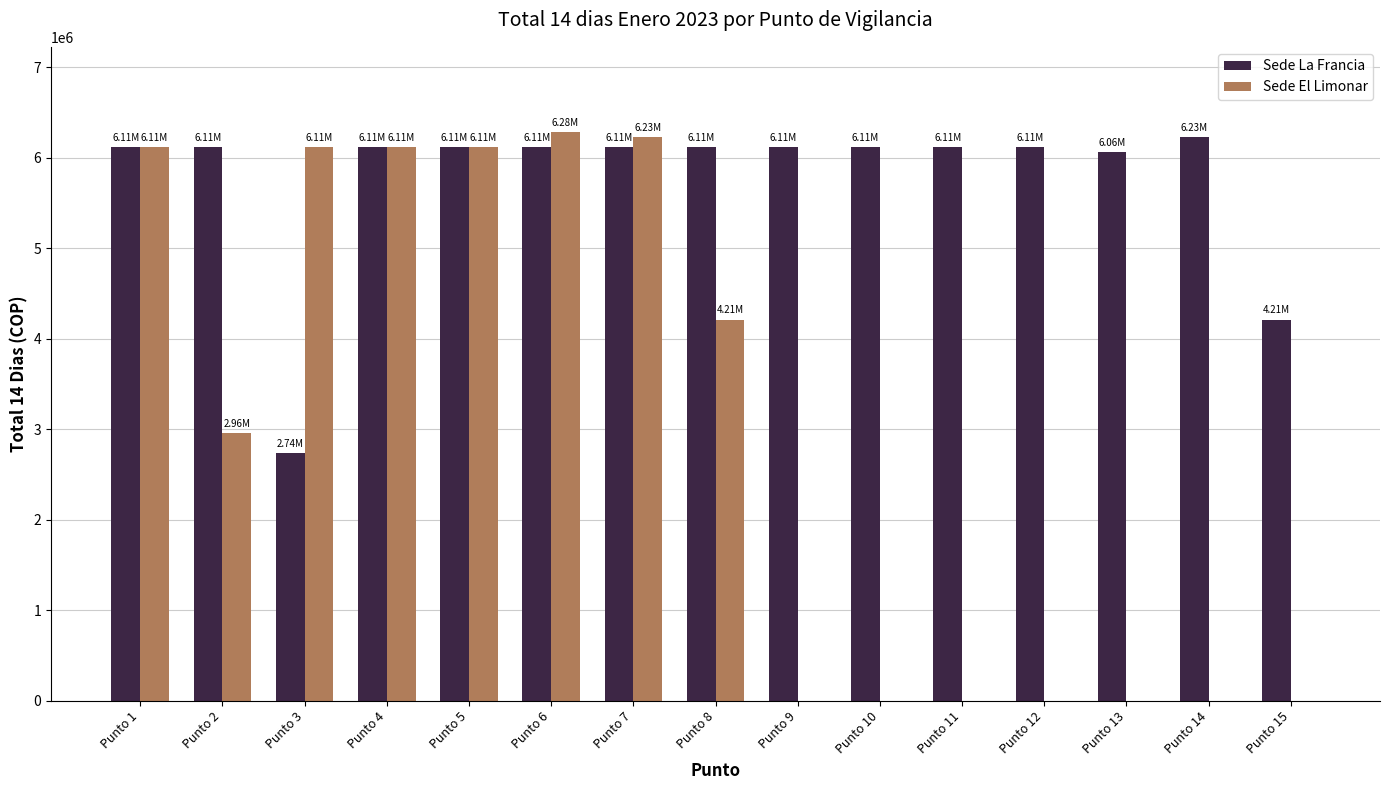

Which series changed the most between Punto 4 and Punto 15?

Sede El Limonar